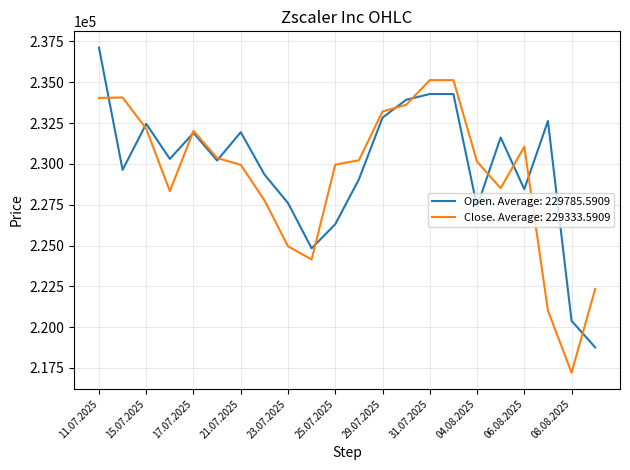

Rank the series by their maximum value, from lowest to highest.

Close. Average: 229333.5909, Open. Average: 229785.5909